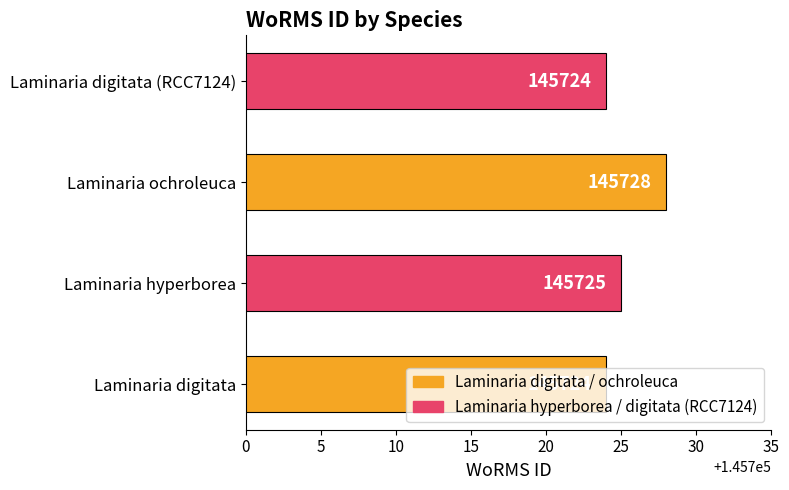

Is it true that the value at Laminaria ochroleuca is 212440?

False